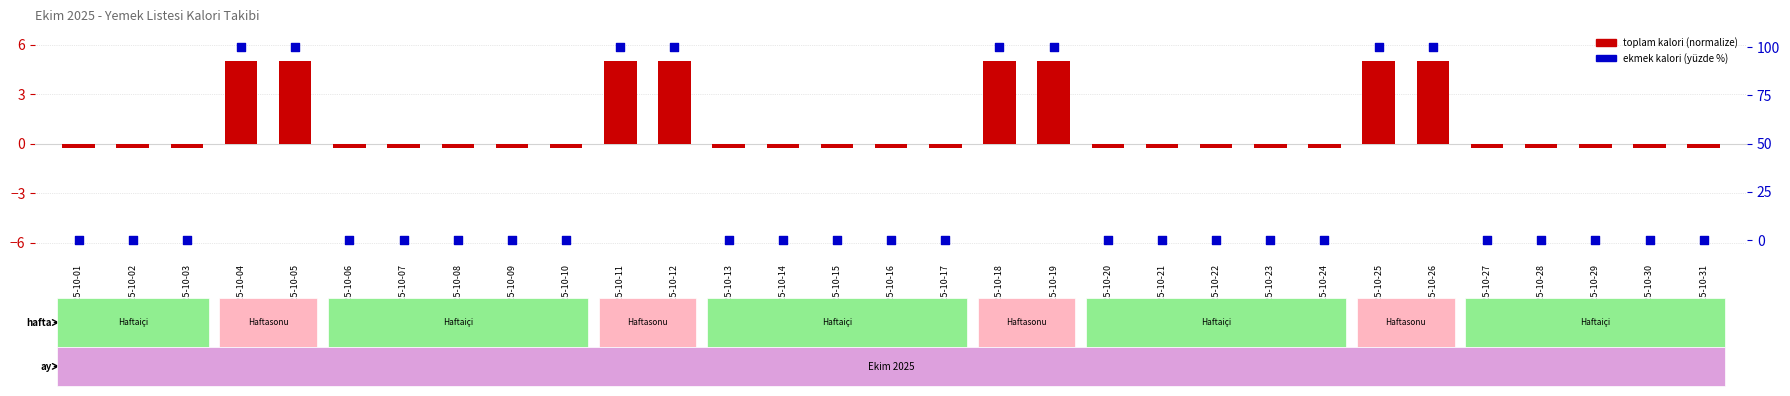

At how many categories does at least one series exceed 11?

8